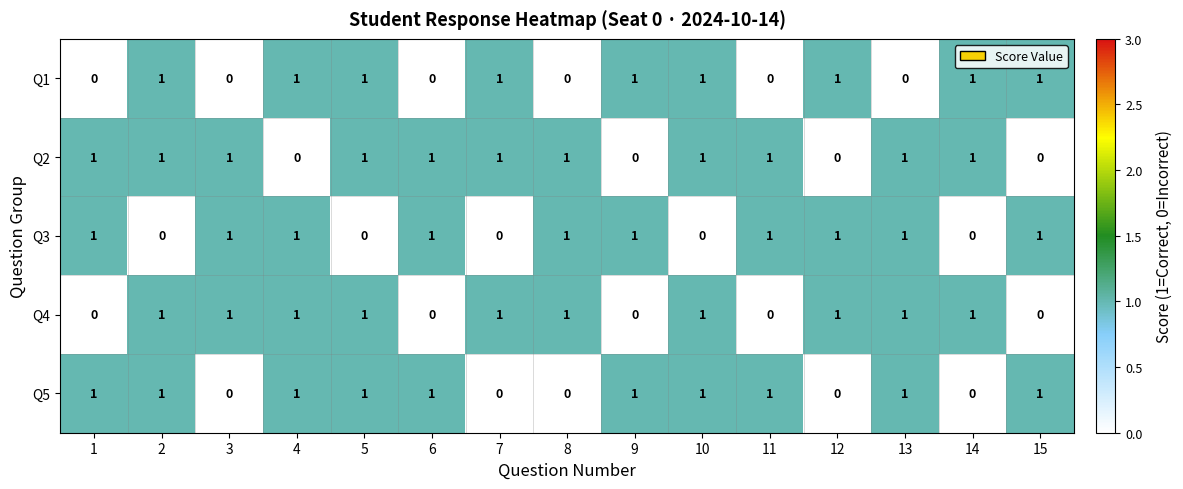

Which series has the largest total across all categories?

Q2